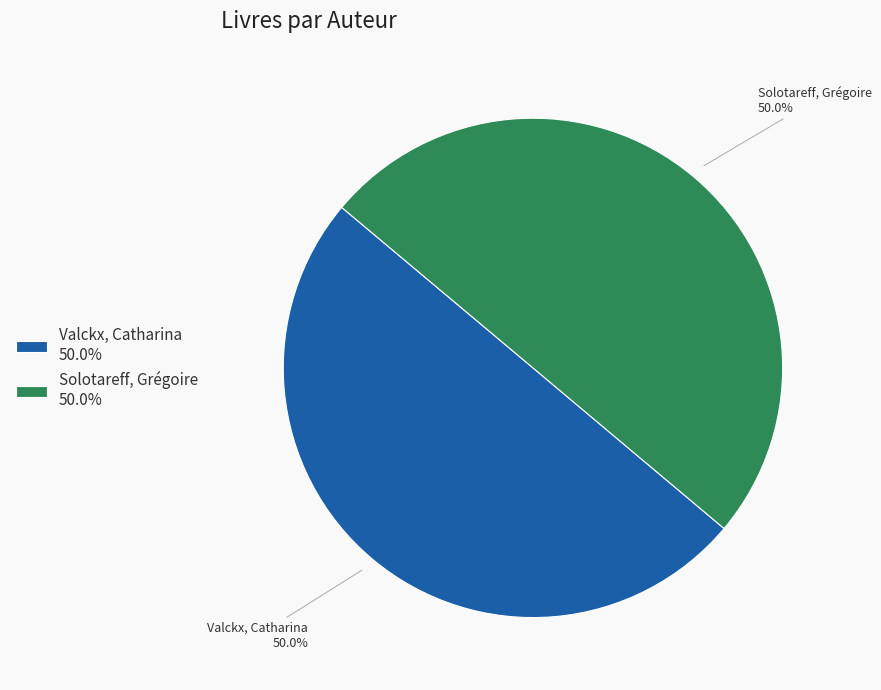

The Valckx, Catharina slice represents 50% of the pie. True or false?

True